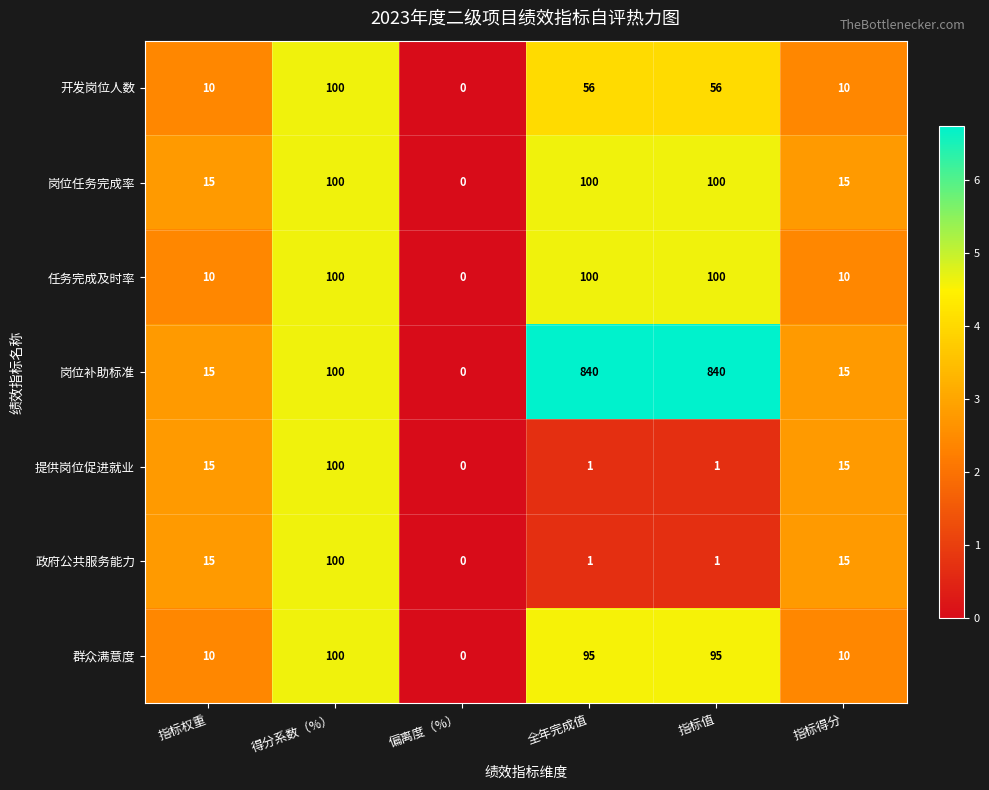

At which label does 开发岗位人数 reach its peak?

得分系数（%）